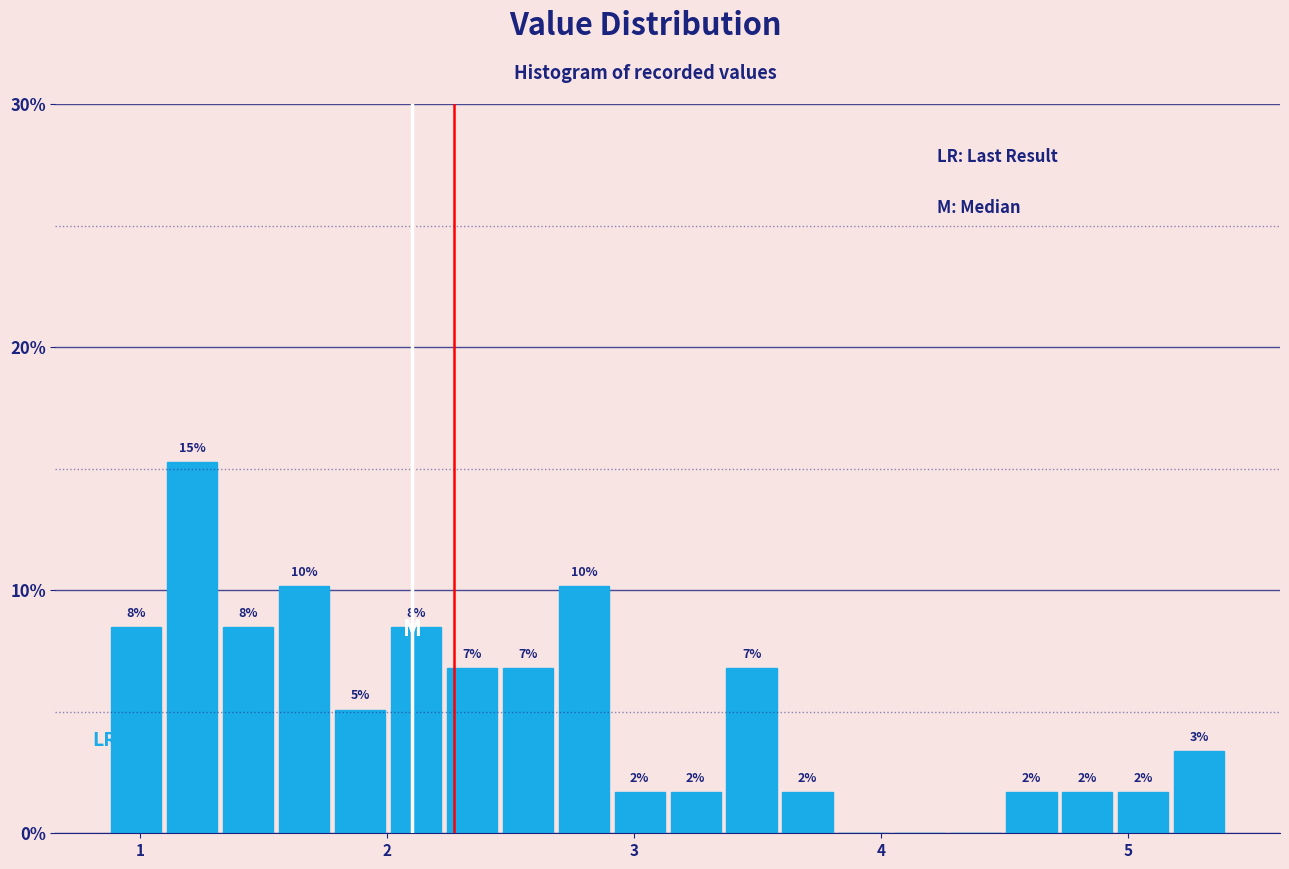

Read against the x-axis, roughly where is the centre of the tallest bar?

1.2